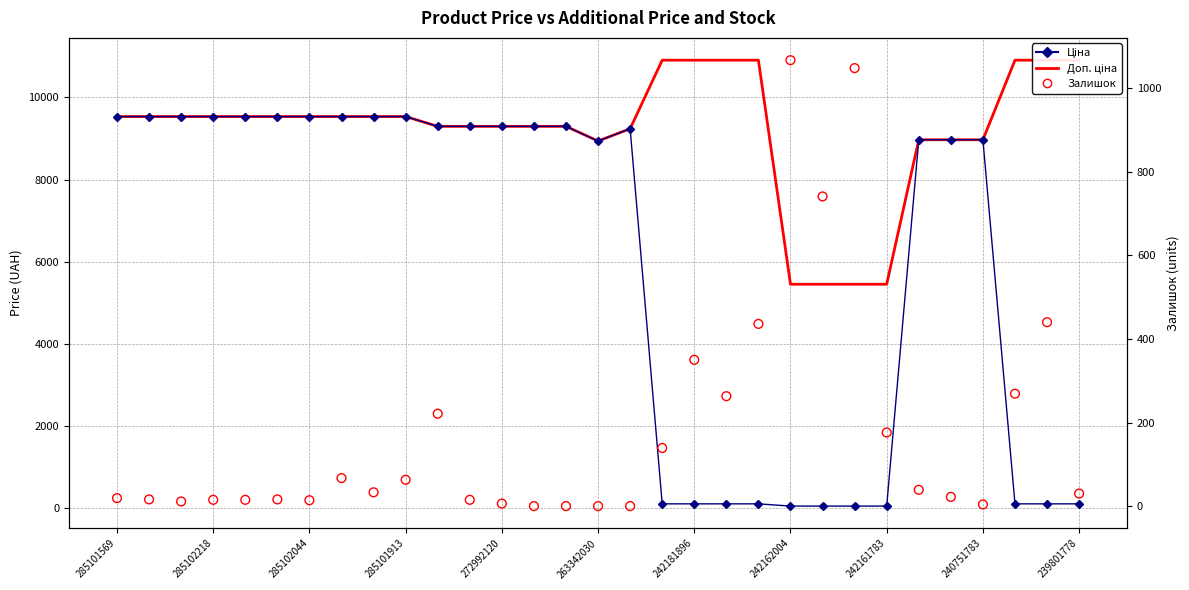

Which series contains the highest Y value?

Доп. ціна